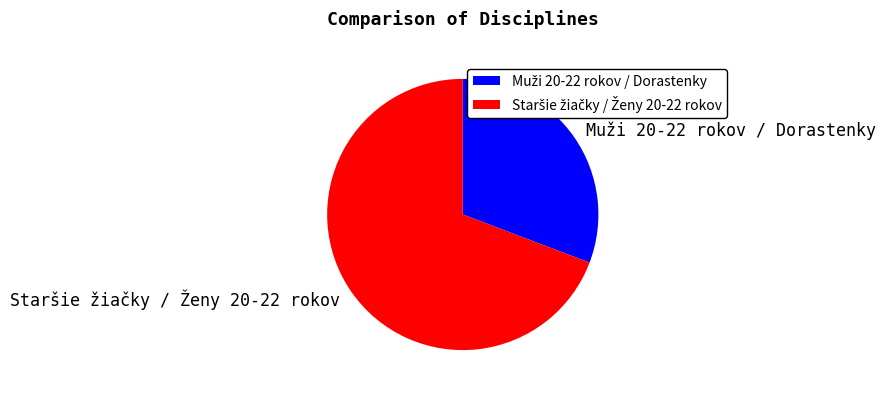

Is there any slice that represents more than half of the pie?

Yes